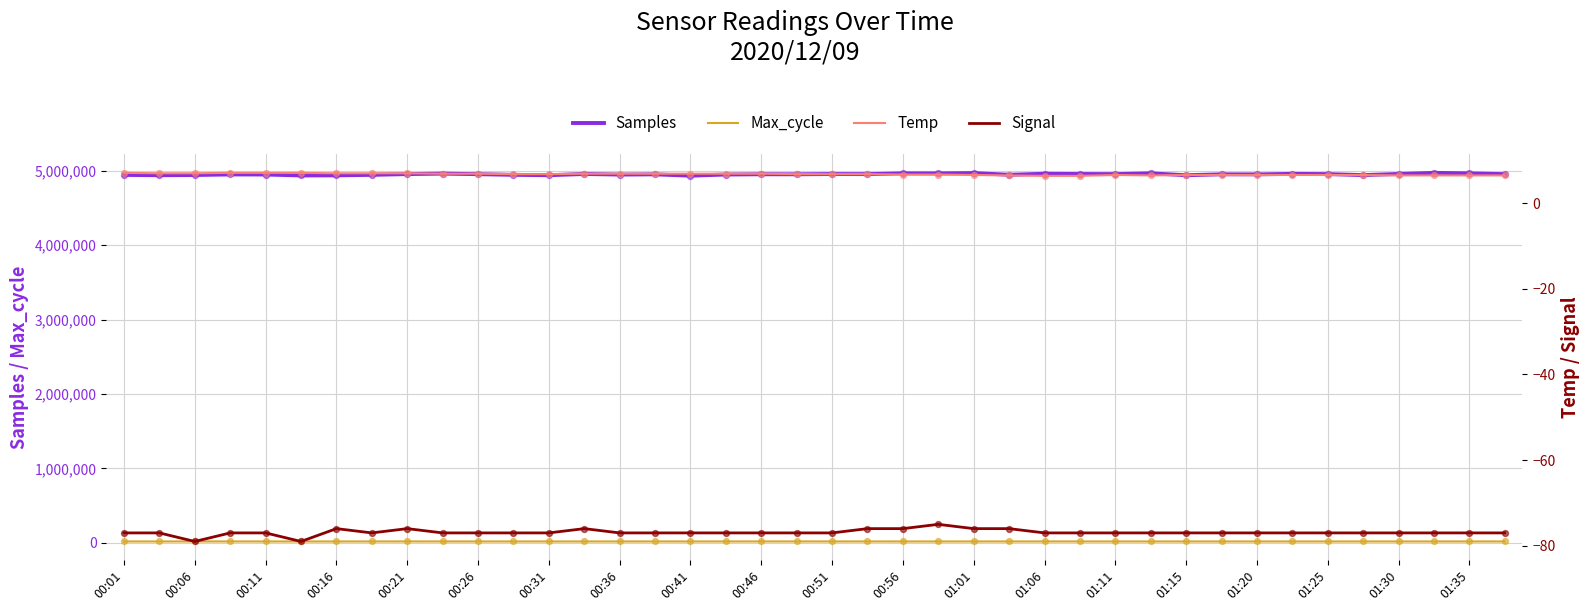

Which series has the largest total across all categories?

Samples